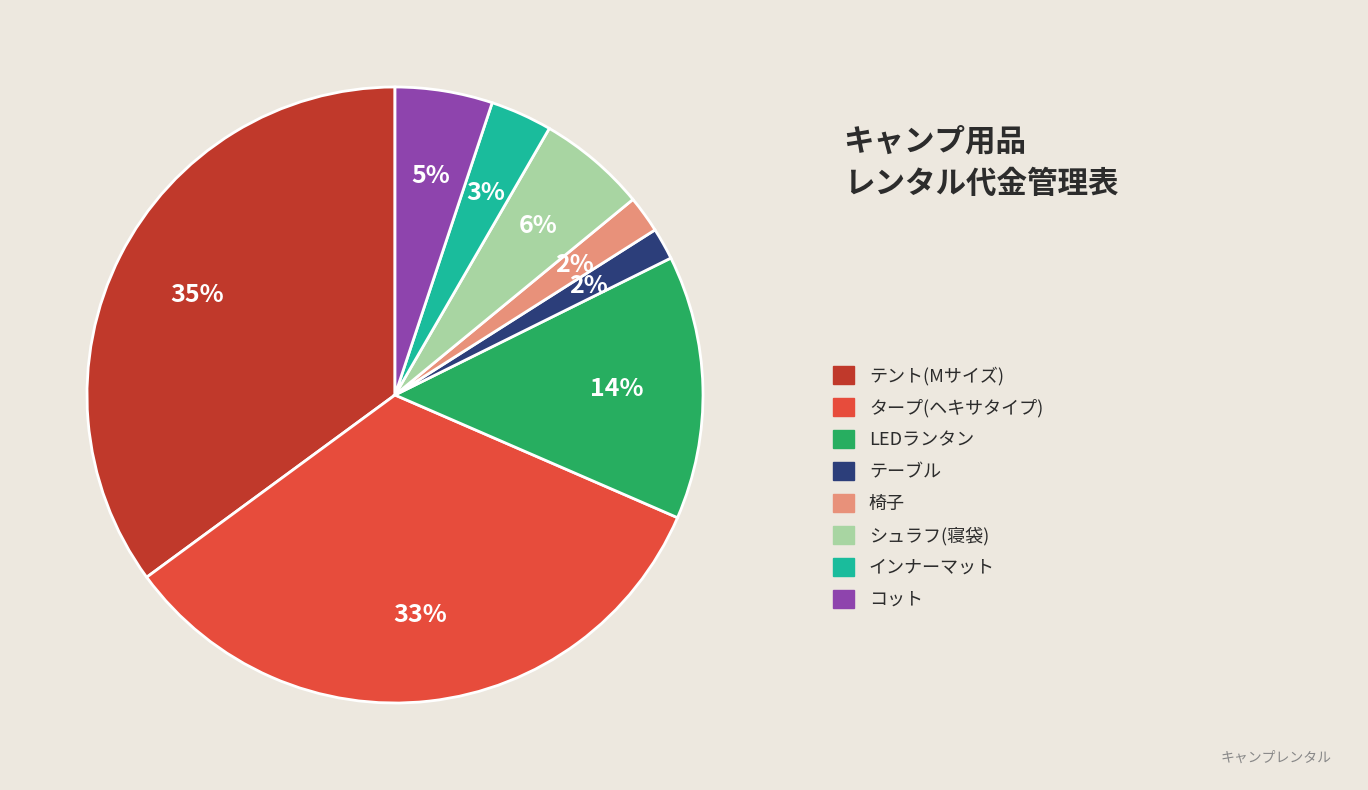

How many segments does this pie chart have?

8